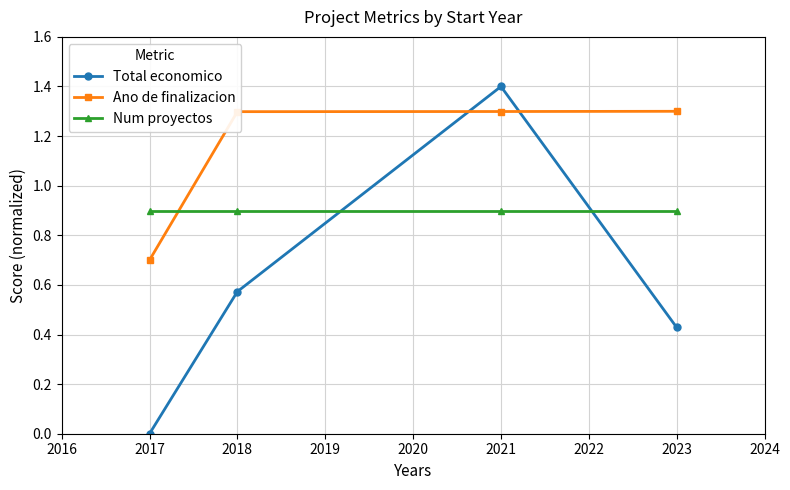

How many lines are shown in the chart?

3